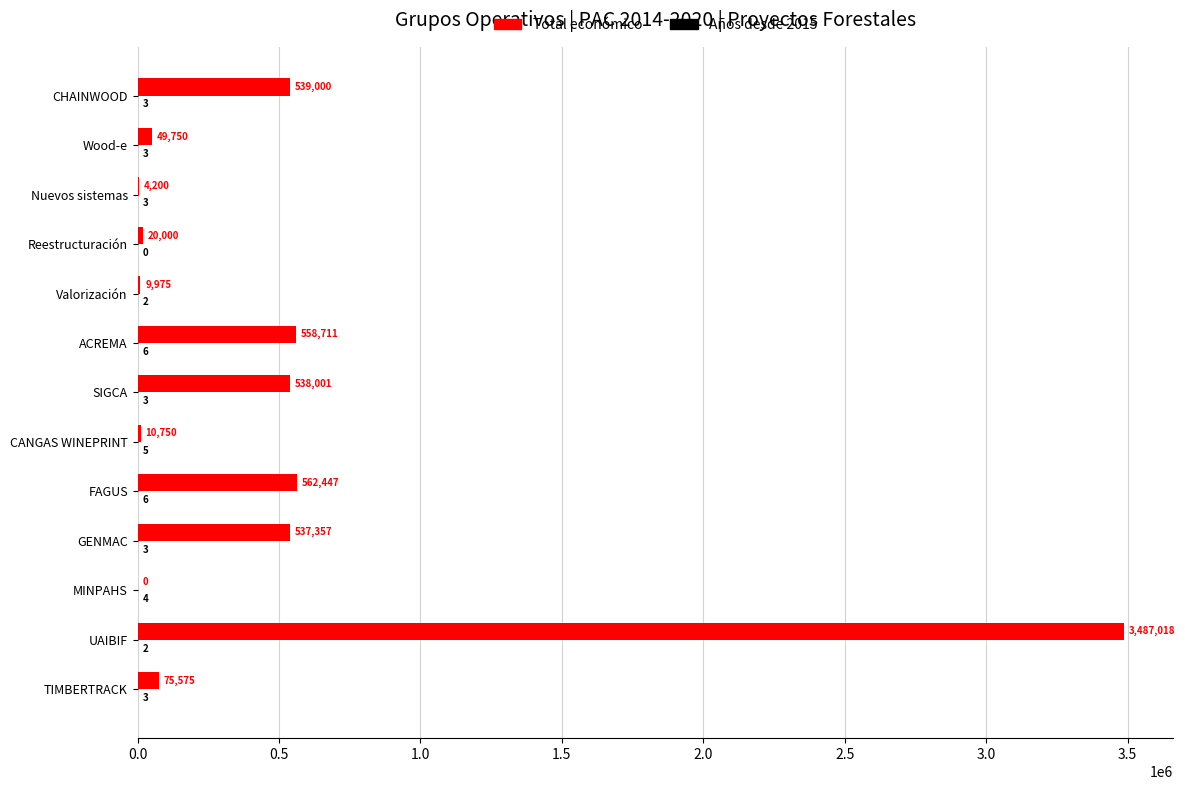

Which category has the highest value in the Total económico series?

UAIBIF